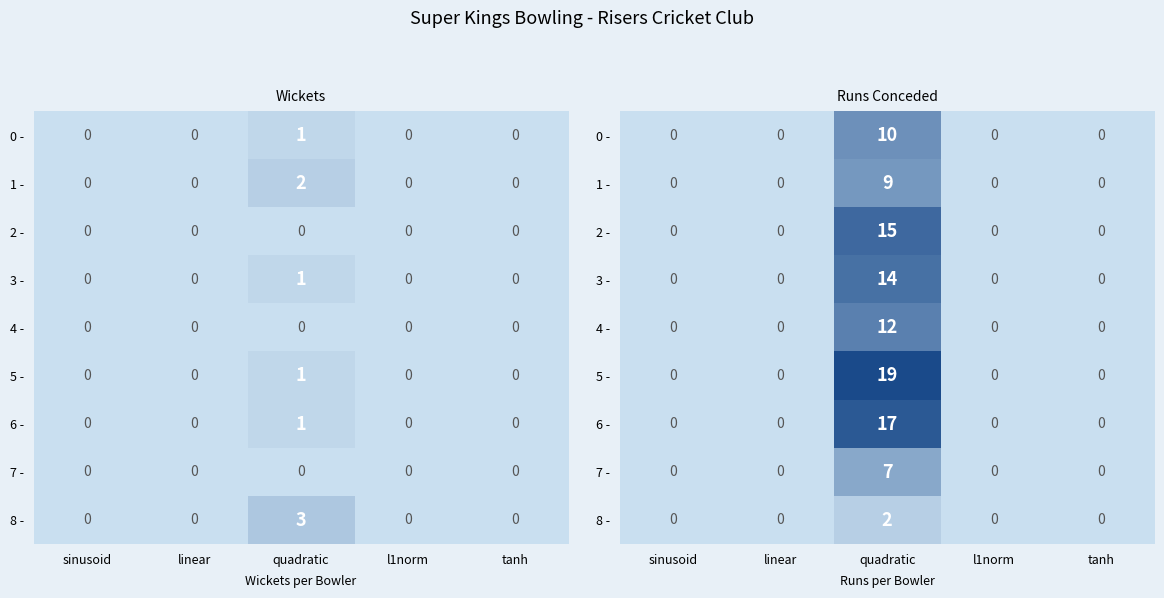

List the series in order of their peak value, highest first.

5 -, 6 -, 2 -, 3 -, 4 -, 0 -, 1 -, 7 -, 8 -